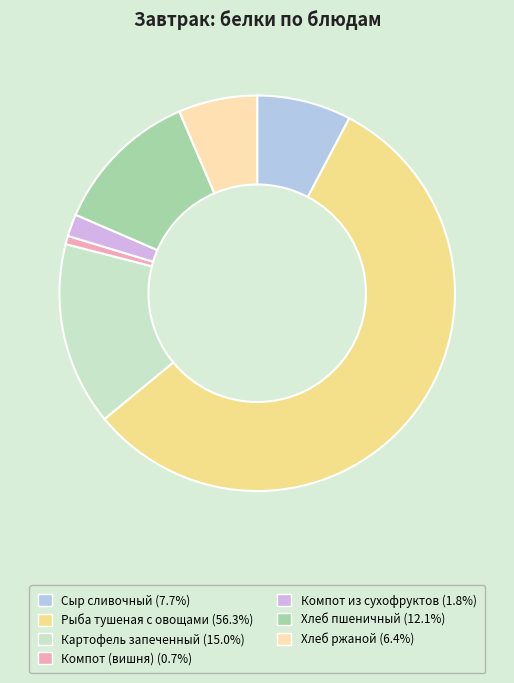

What is the change in value from Сыр сливочный to Рыба тушеная с овощами?

+10.7